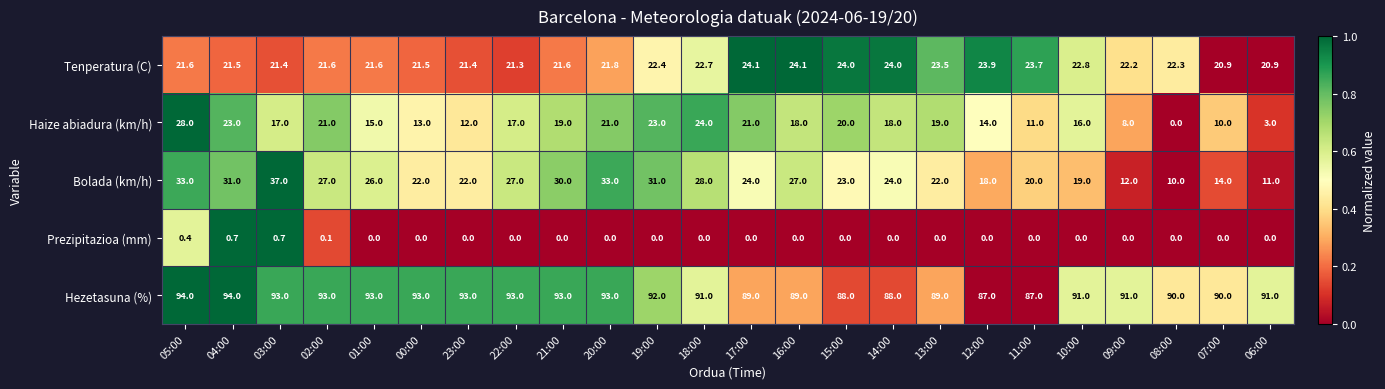

List the series in order of their peak value, highest first.

Hezetasuna (%), Bolada (km/h), Haize abiadura (km/h), Tenperatura (C), Prezipitazioa (mm)